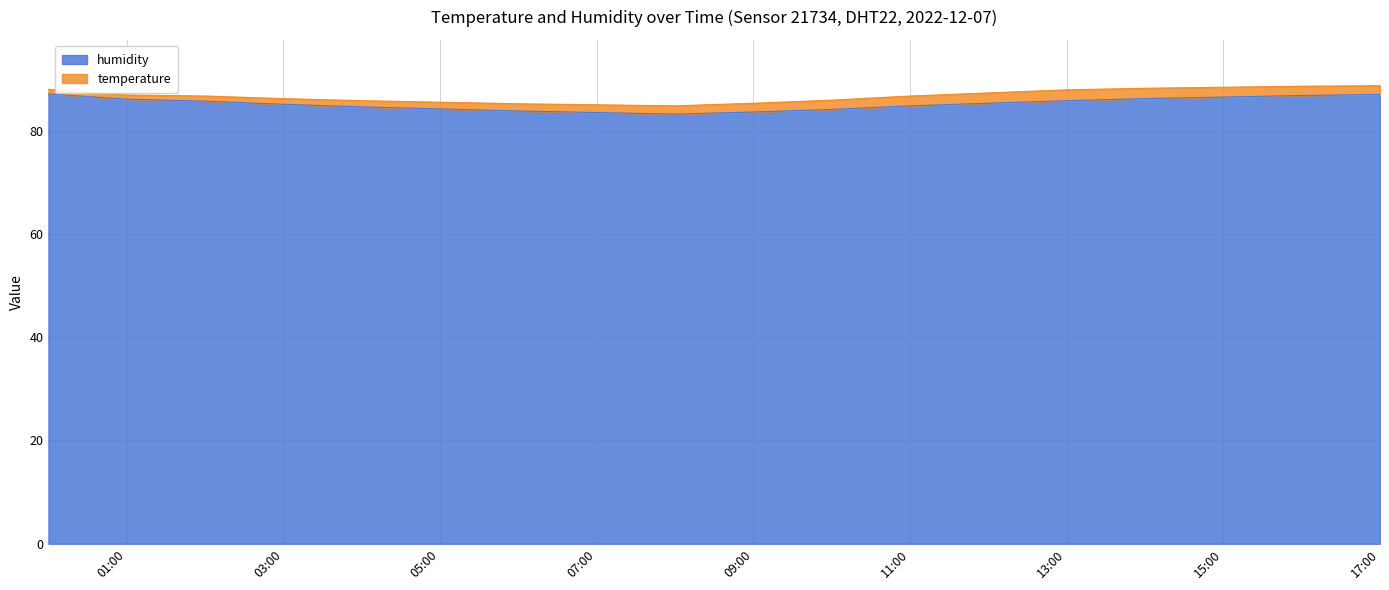

What is the greatest value displayed?

87.1